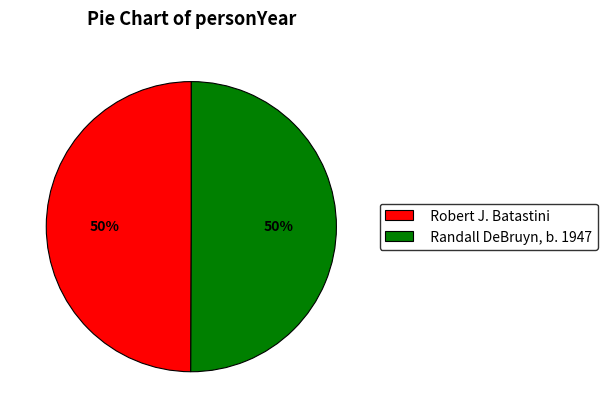

Approximately how many times larger is the value at Robert J. Batastini compared to Randall DeBruyn, b. 1947?

1.0